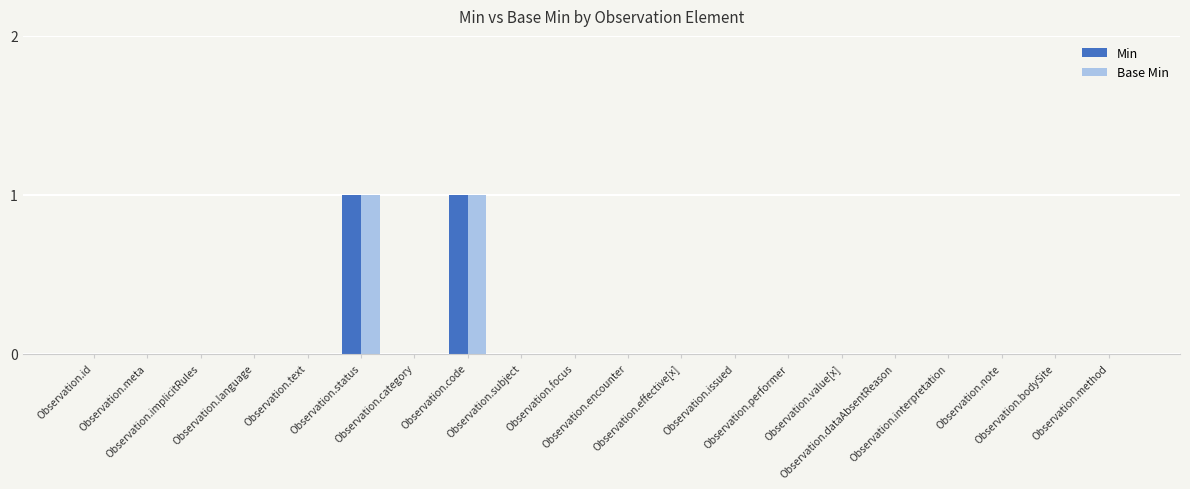

What is the approximate value of Min at Observation.code?

1